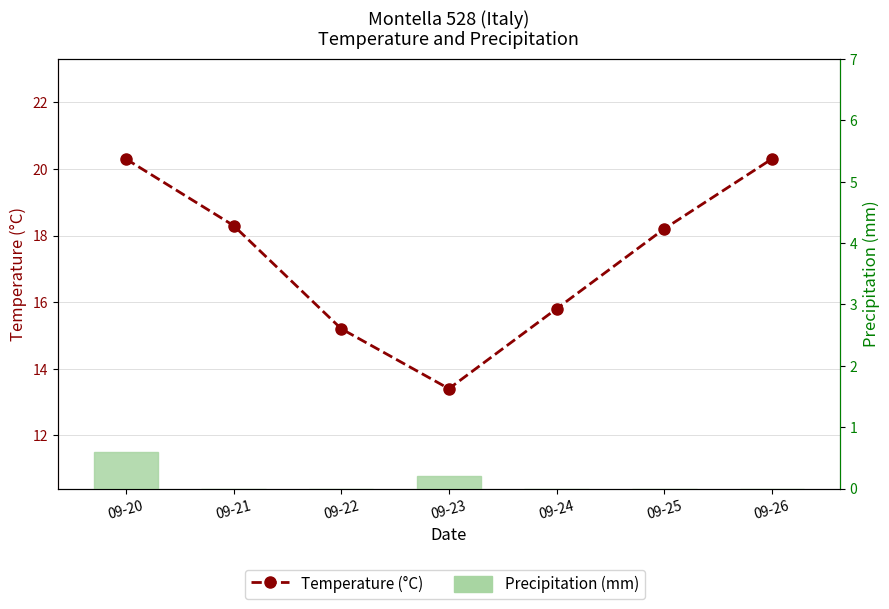

What is the total value across all series at 09-22?

15.2